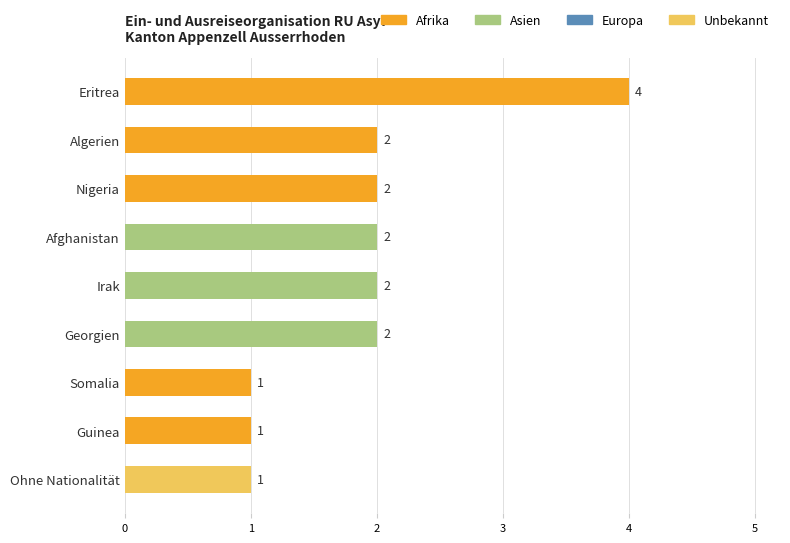

What is the ratio of the value at Georgien to the value at Eritrea?

0.5